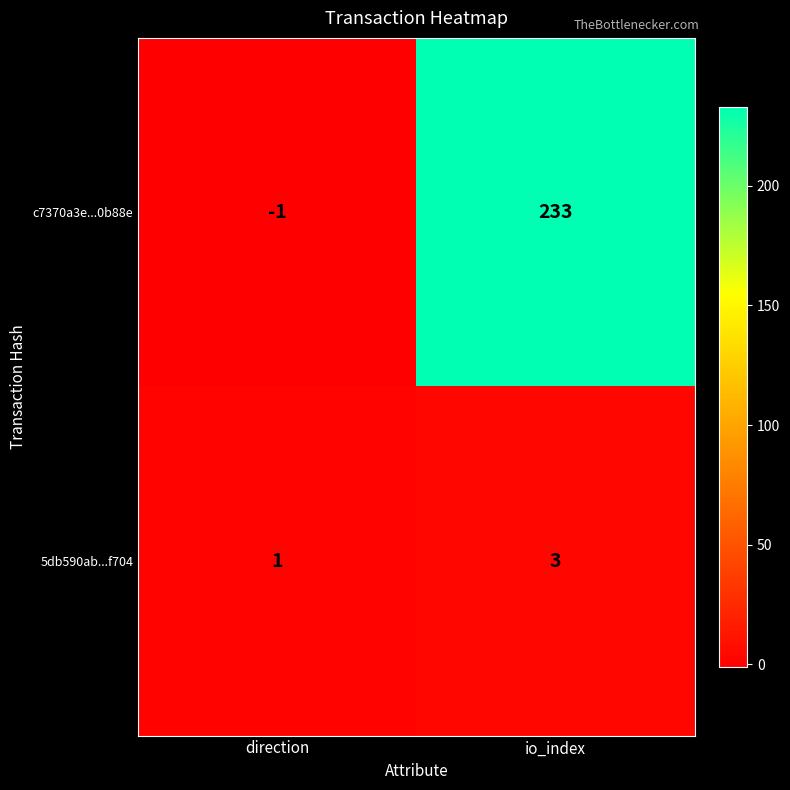

Which series changed the most between direction and io_index?

c7370a3e...0b88e